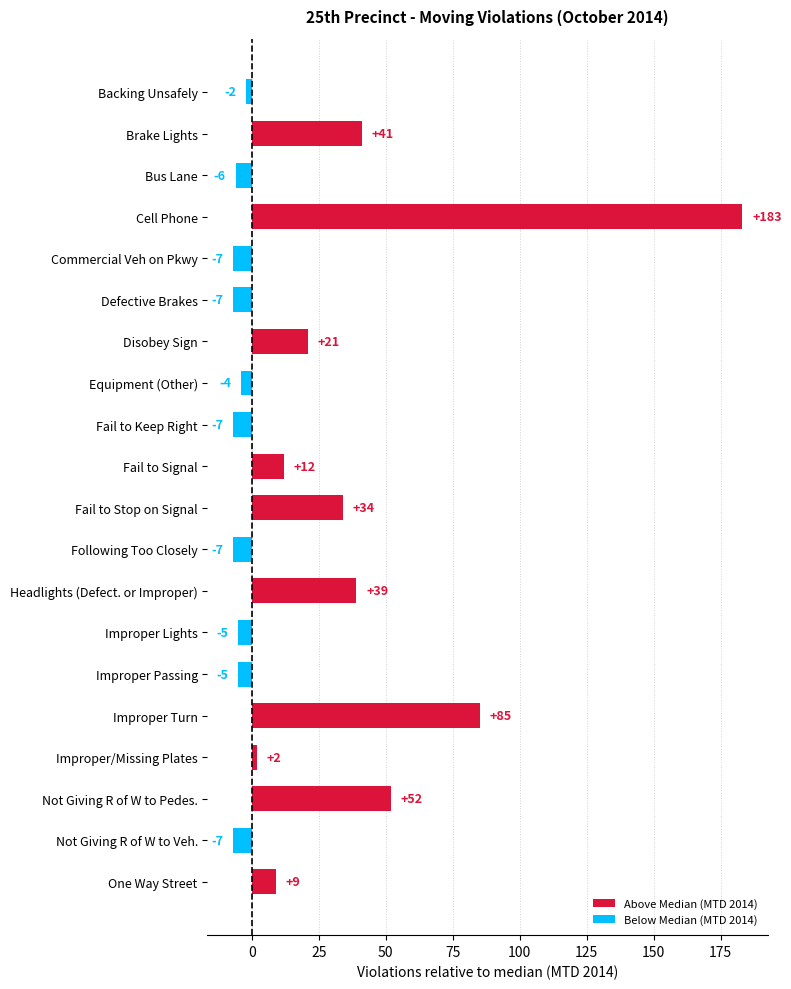

What is the value of the 9th bar from the top?

-7